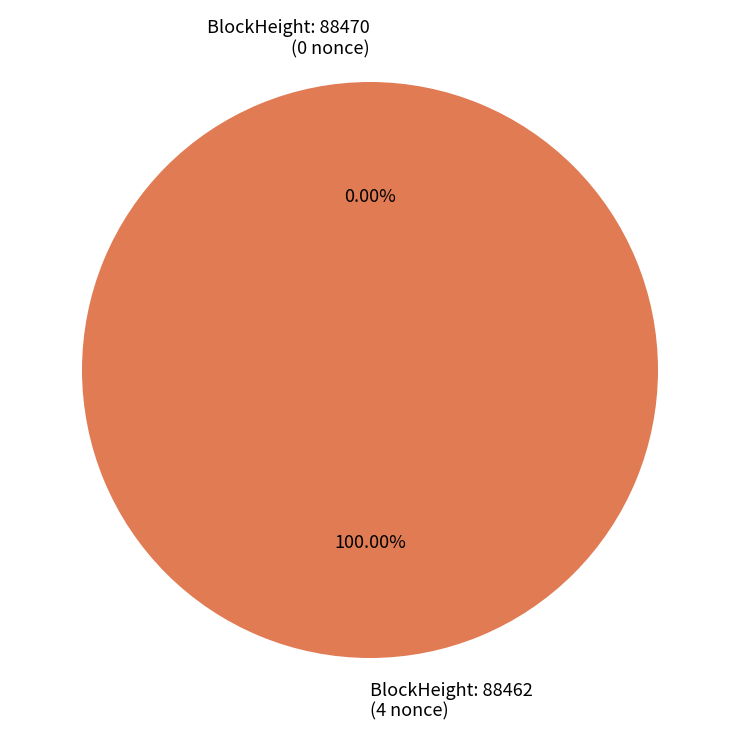

To the nearest percent, what is the combined percentage of 88462 and 88470?

100%